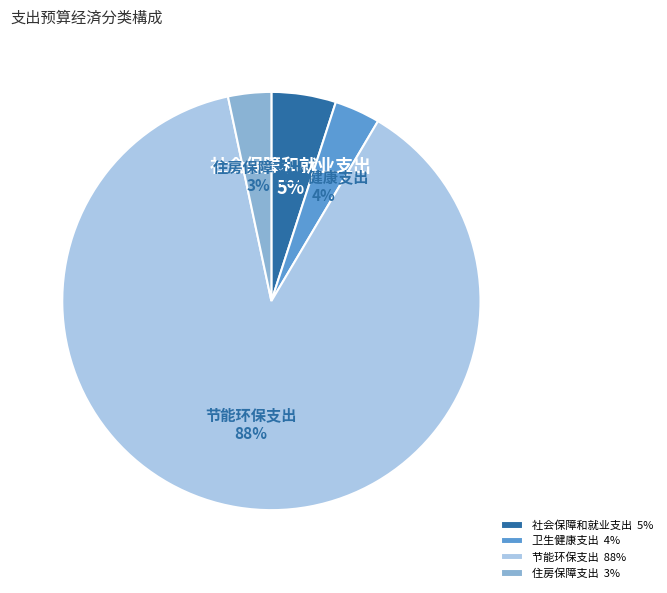

Is there a majority slice in this chart?

Yes